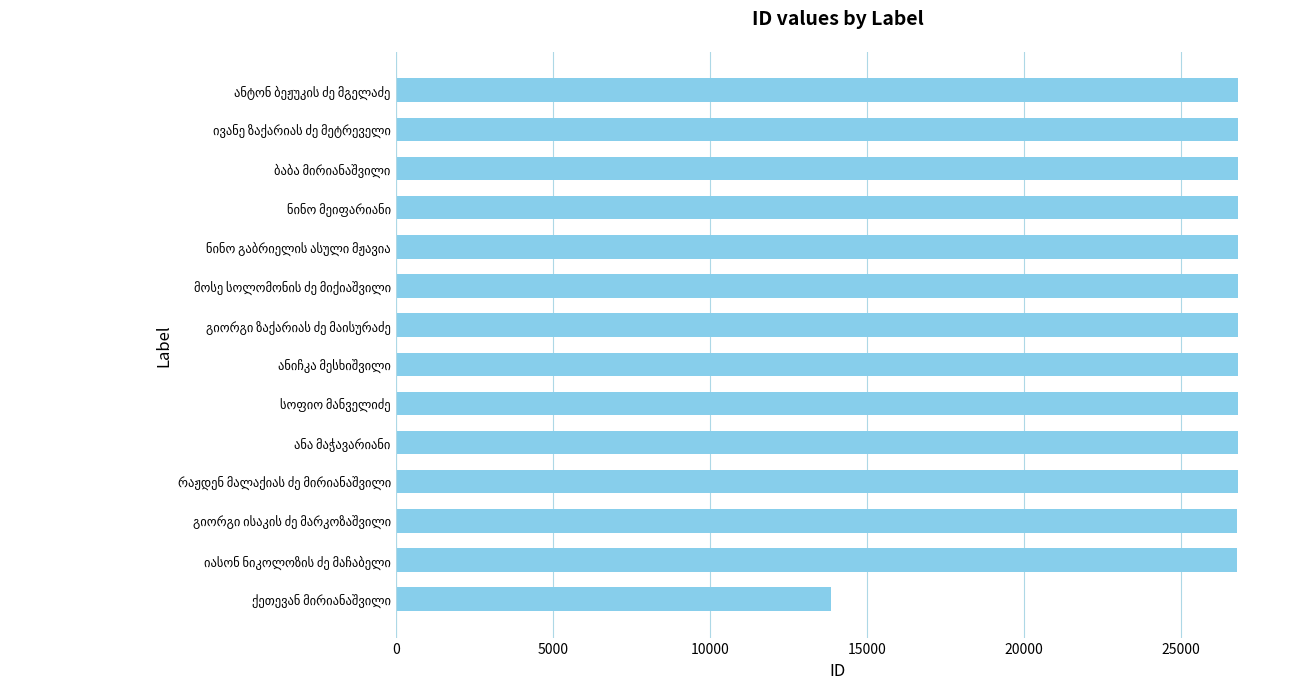

What is the minimum value shown in the chart?

13863